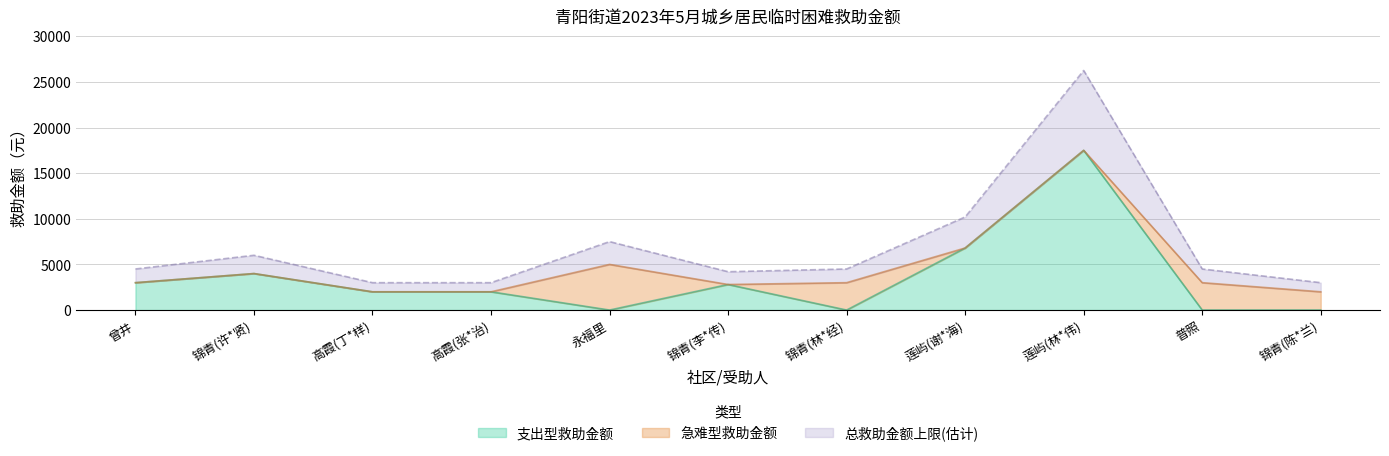

True or false: 总救助金额上限 and 支出型救助金额 intersect in this chart.

False